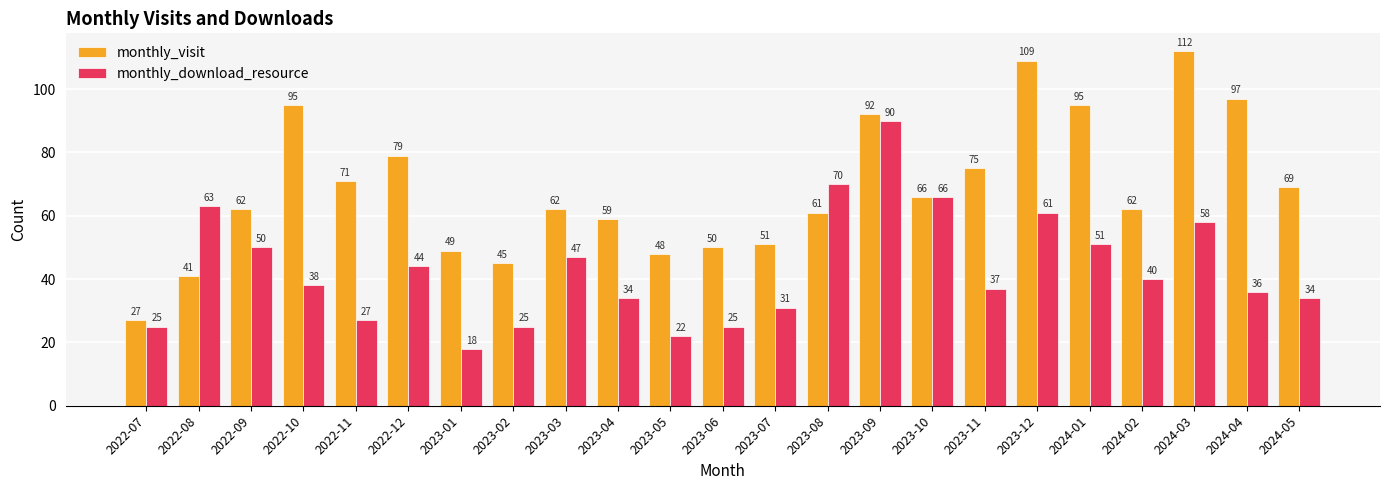

At which category is the sum across all series the highest?

2023-09